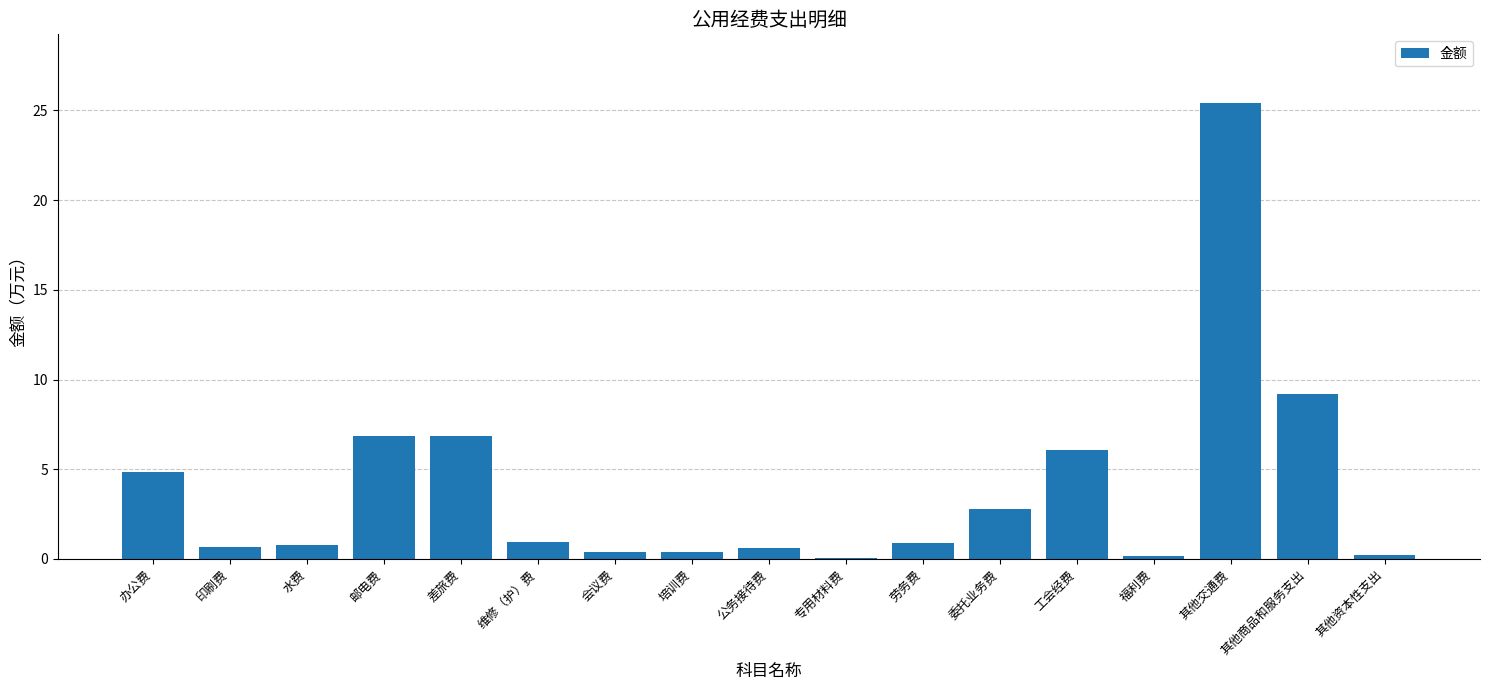

Which has a higher value, 维修（护）费 or 邮电费?

邮电费